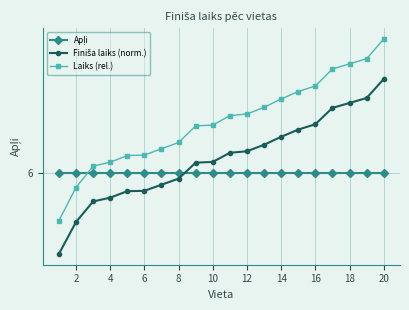

What is the sum of all Laiks (rel.) values?

126.6